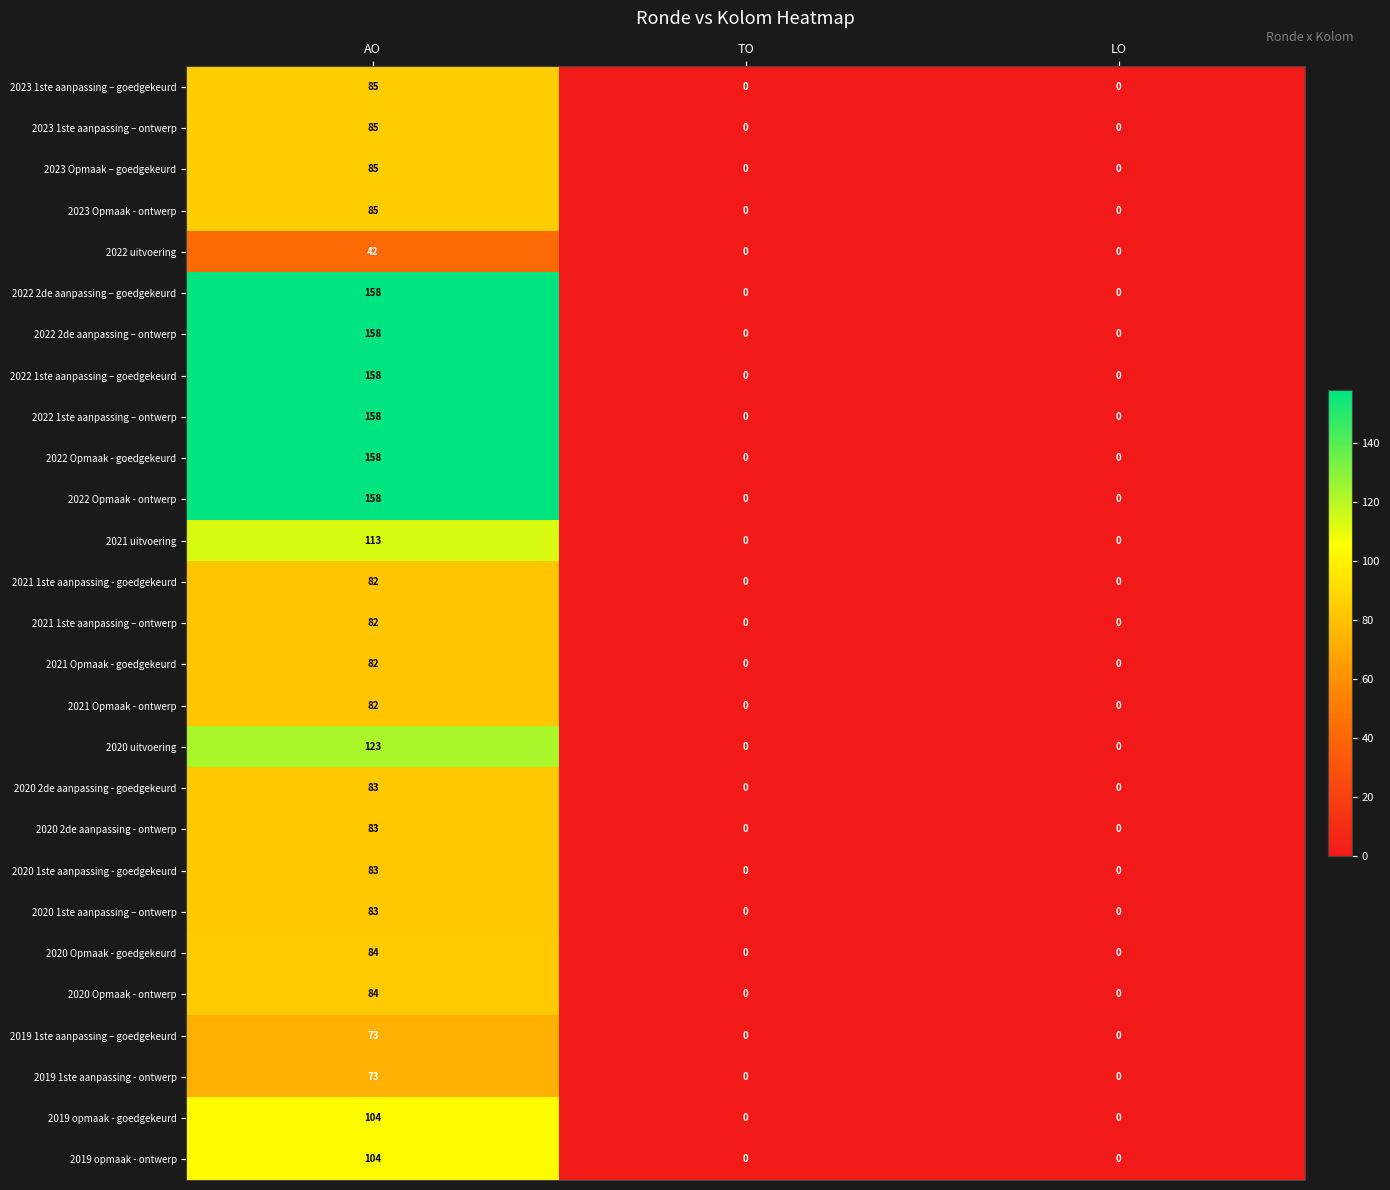

What is the average value of the 2019 1ste aanpassing - ontwerp series?

24